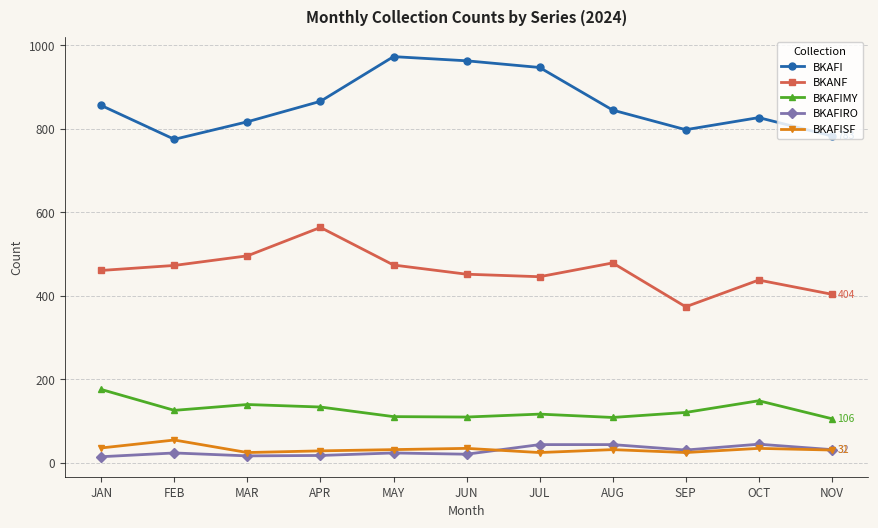

Does the chart have visible grid lines?

Yes